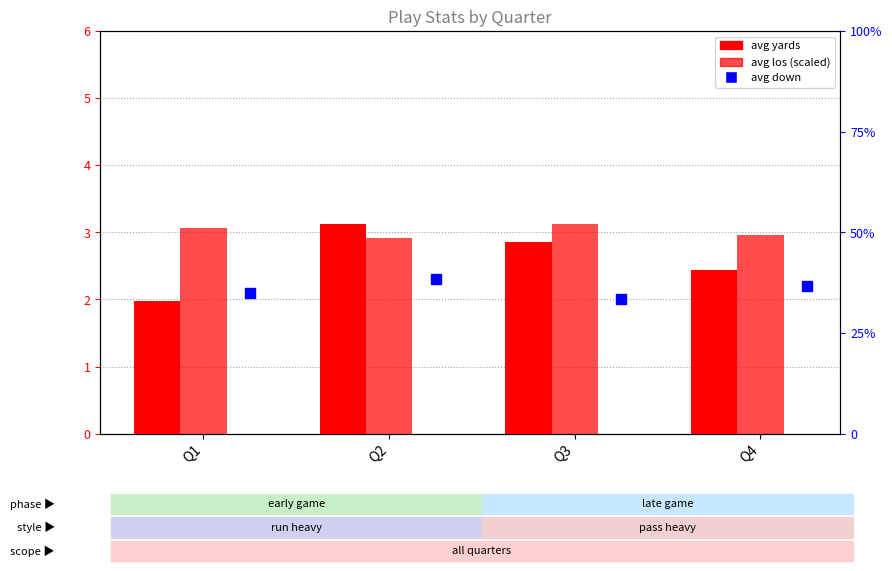

Which series reaches the maximum Y coordinate?

avg los (scaled)